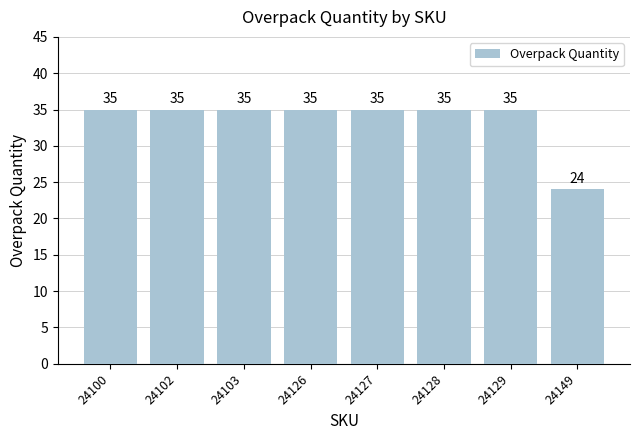

What is the minimum value shown in the chart?

24